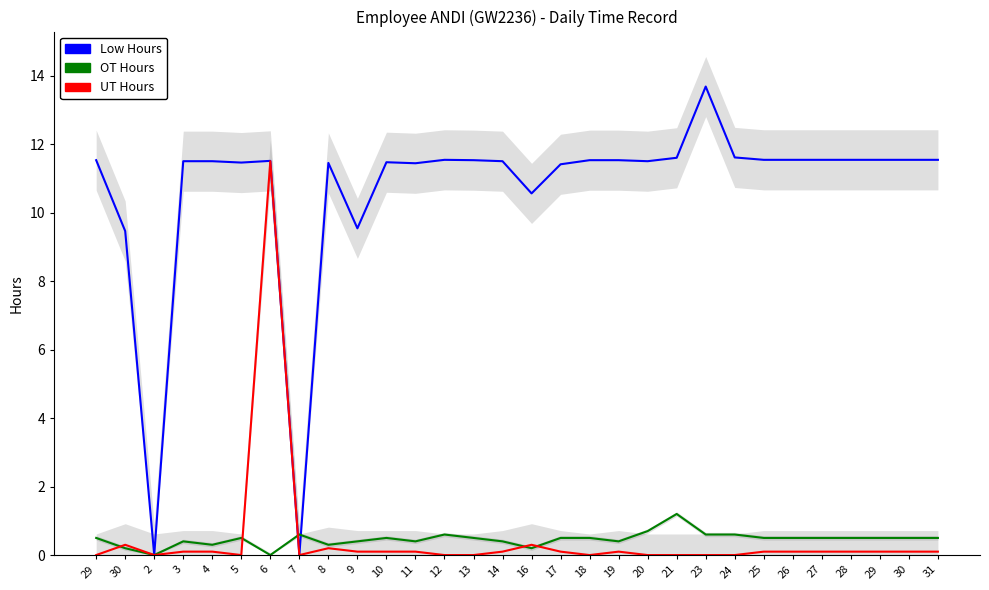

Reading left to right, what are all the values shown in this chart?

Low Hours: 29=11.5	30=9.5	2=0.0	3=11.5	4=11.5	5=11.5	6=11.5	7=0.0	8=11.4	9=9.5	10=11.5	11=11.4	12=11.5	13=11.5	14=11.5	16=10.6	17=11.4	18=11.5	19=11.5	20=11.5	21=11.6	23=13.7	24=11.6	25=11.5	26=11.5	27=11.5	28=11.5	29=11.5	30=11.5	31=11.5
OT Hours: 29=0.5	30=0.2	2=0.0	3=0.4	4=0.3	5=0.5	6=0.0	7=0.6	8=0.3	9=0.4	10=0.5	11=0.4	12=0.6	13=0.5	14=0.4	16=0.2	17=0.5	18=0.5	19=0.4	20=0.7	21=1.2	23=0.6	24=0.6	25=0.5	26=0.5	27=0.5	28=0.5	29=0.5	30=0.5	31=0.5
UT Hours: 29=0.0	30=0.3	2=0.0	3=0.1	4=0.1	5=0.0	6=11.5	7=0.0	8=0.2	9=0.1	10=0.1	11=0.1	12=0.0	13=0.0	14=0.1	16=0.3	17=0.1	18=0.0	19=0.1	20=0.0	21=0.0	23=0.0	24=0.0	25=0.1	26=0.1	27=0.1	28=0.1	29=0.1	30=0.1	31=0.1